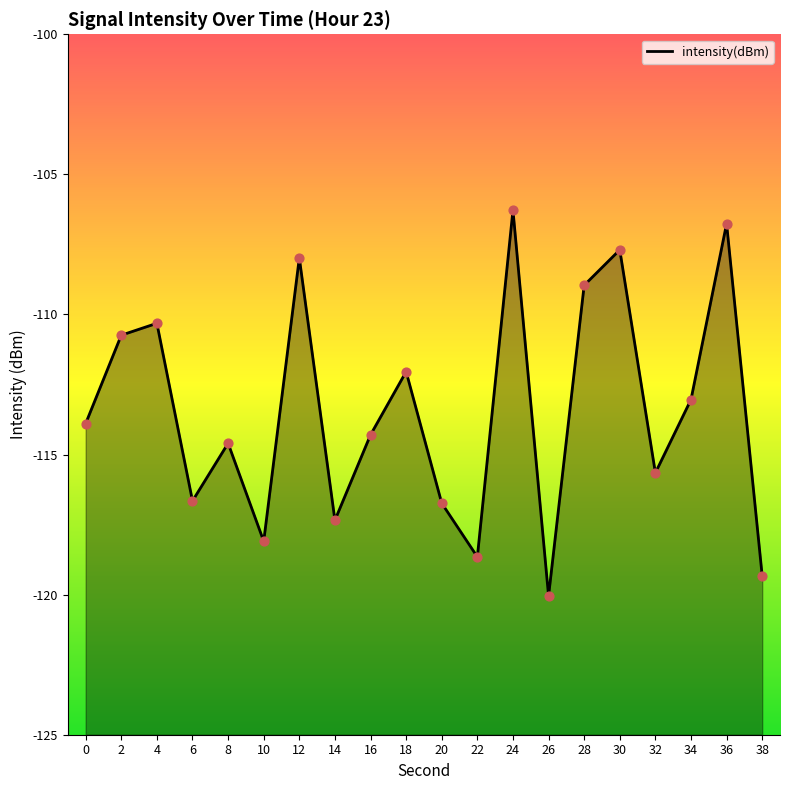

What is the change in value from 10 to 36?

+11.3